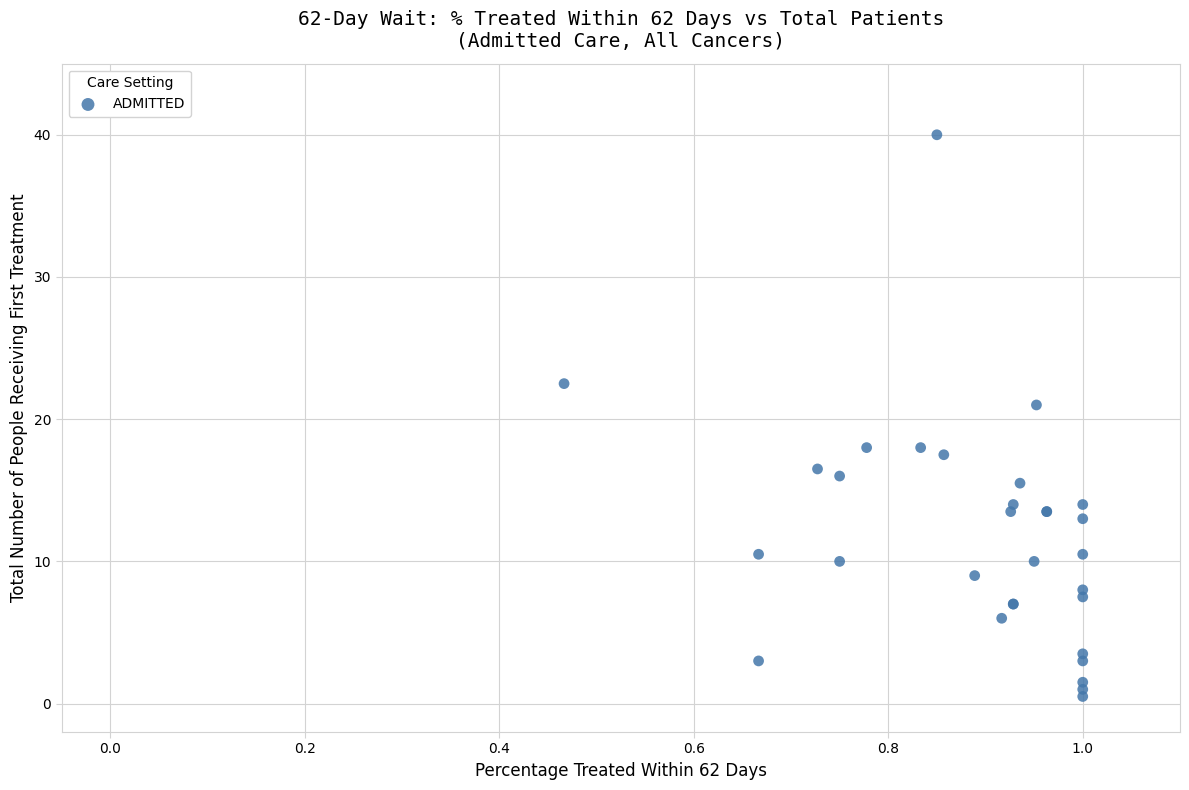

What Y value in the scatter plot is closest to 20?

21.0